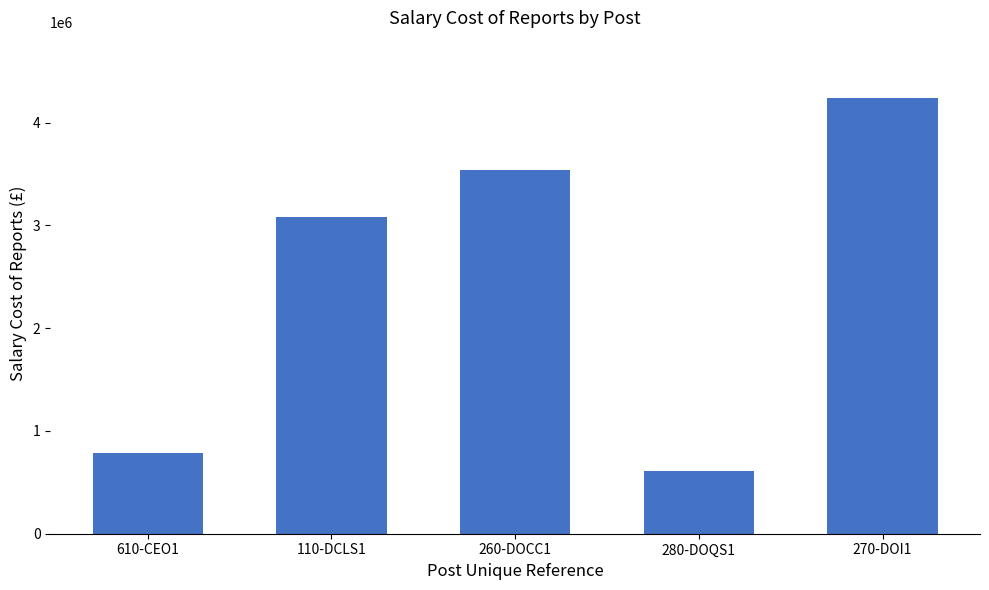

What is the difference between the maximum and minimum values?

3633699.1